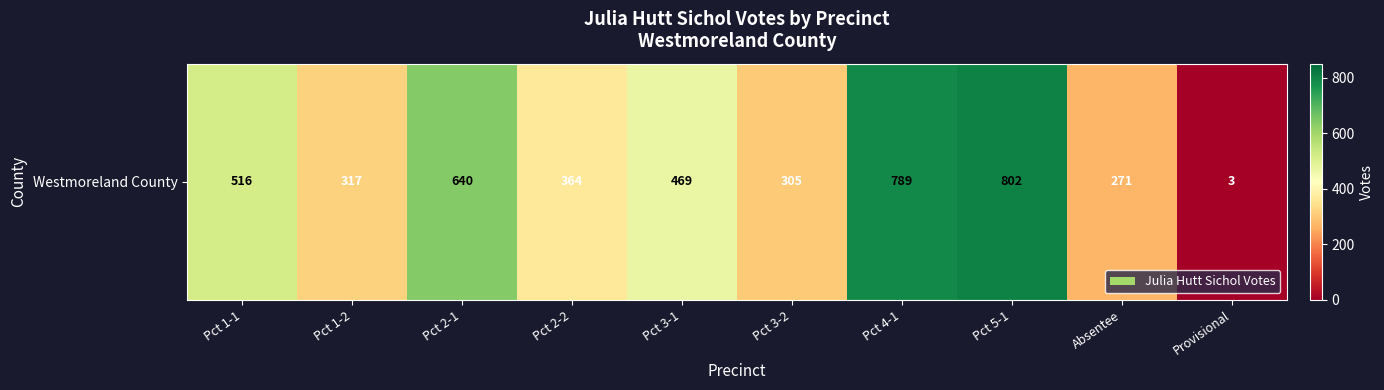

What is the average value?

448